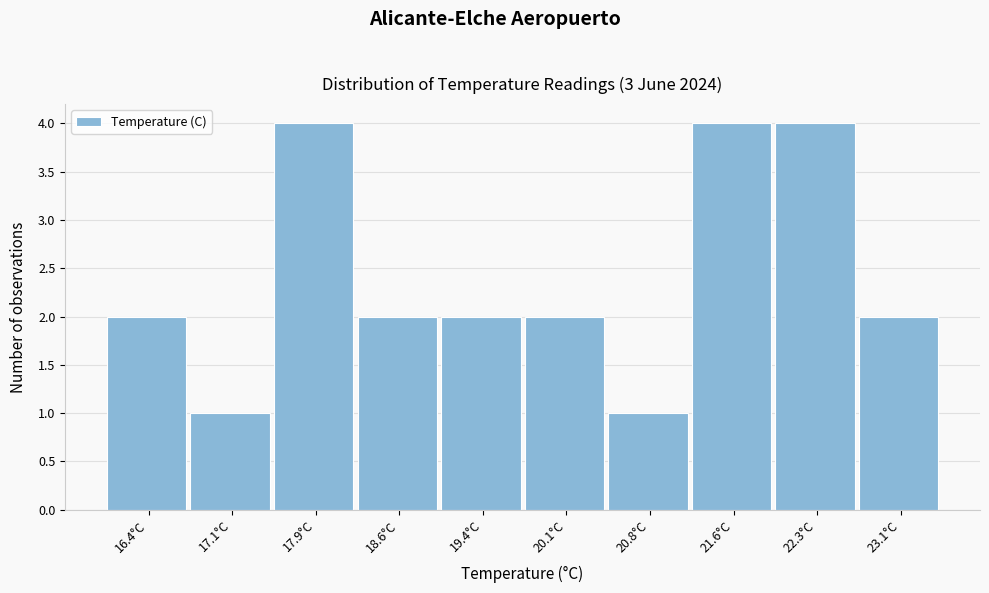

Reading left to right, transcribe all the data shown in this chart.

2	1	4	2	2	2	1	4	4	2